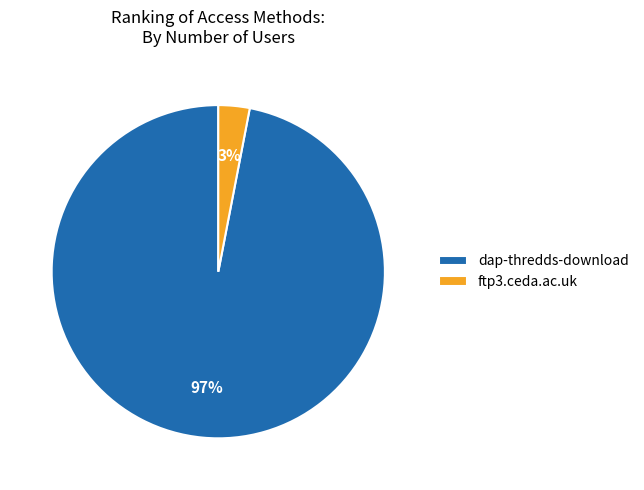

Between dap-thredds-download and ftp3.ceda.ac.uk, which is larger?

dap-thredds-download